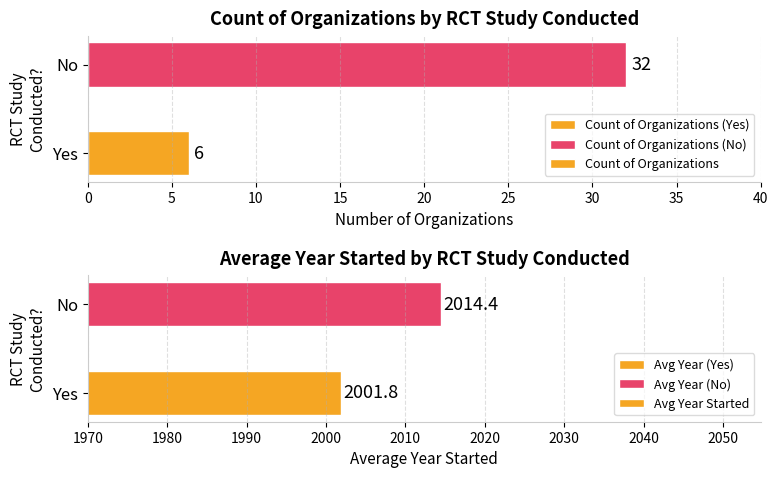

Which series has the largest total across all categories?

Avg Year Started